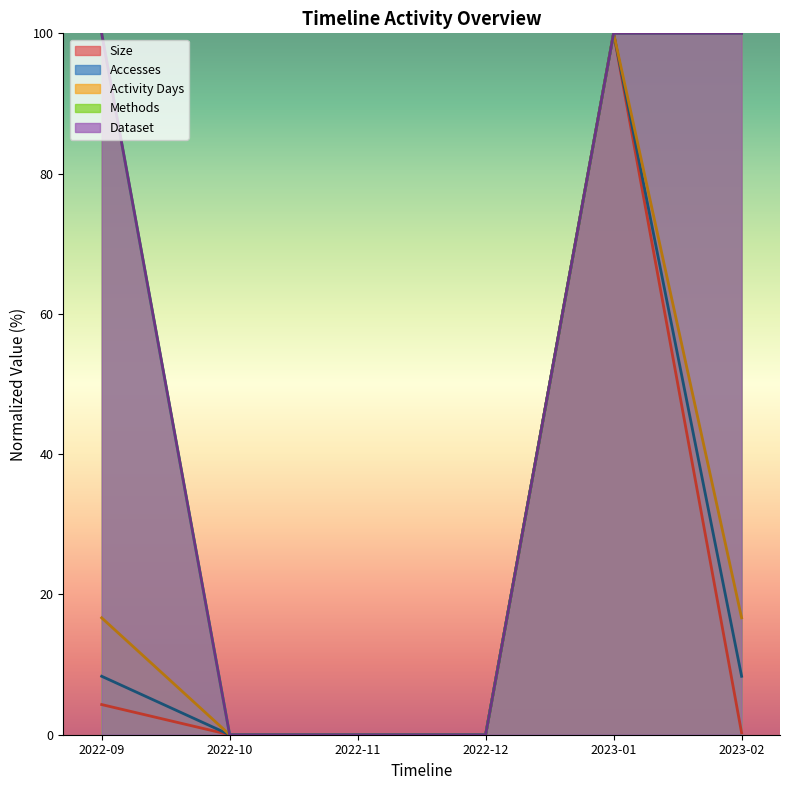

What is the label of the 6th point from the left?

2023-02